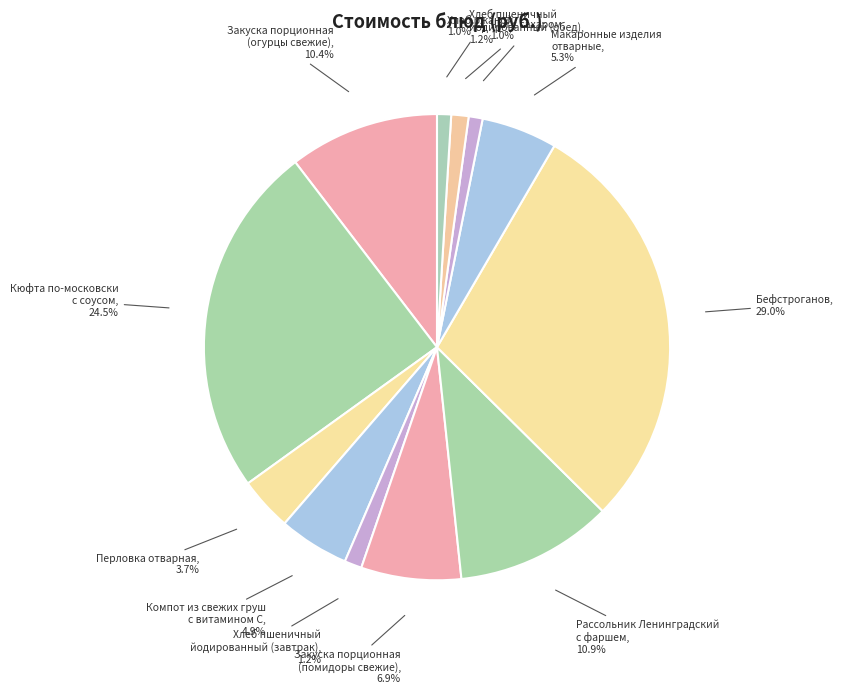

What is the largest slice in the pie chart?

Бефстроганов